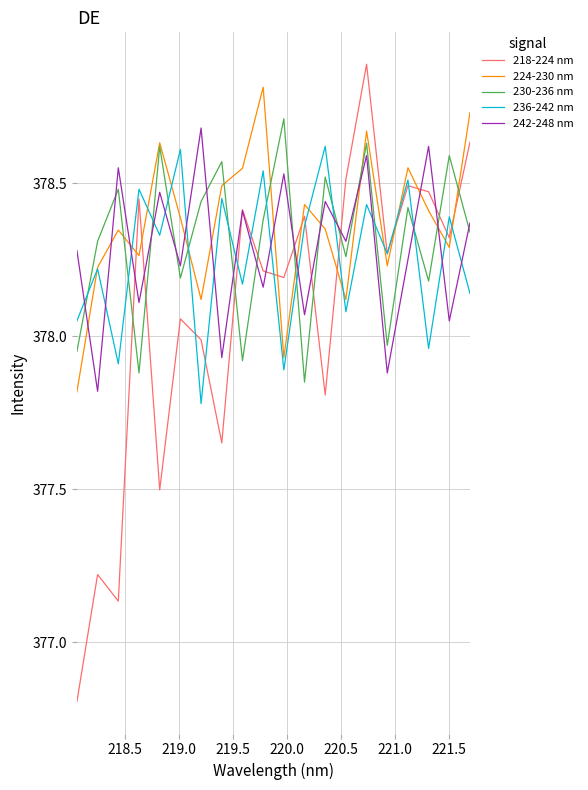

What is the greatest value displayed?

378.9